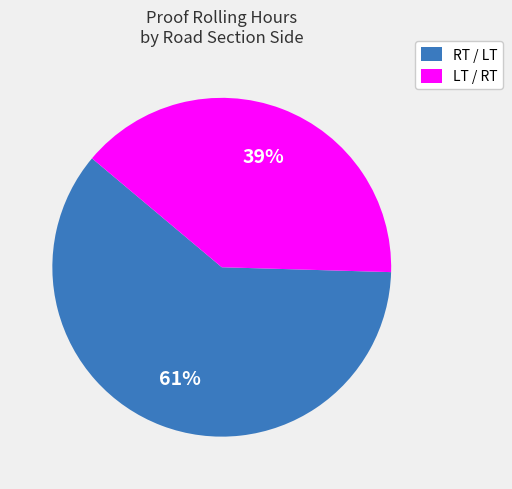

Count the number of slices in the pie.

2